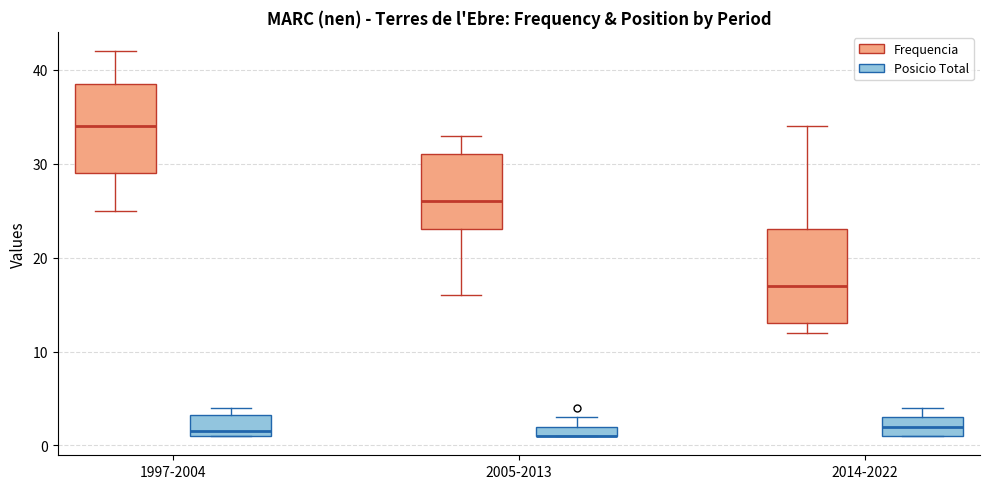

Where is the lower edge of the box for 2014-2022 (Posicio Total) on the y-axis? The values are not printed on the chart, so give them approximately, as read against the axis.

1